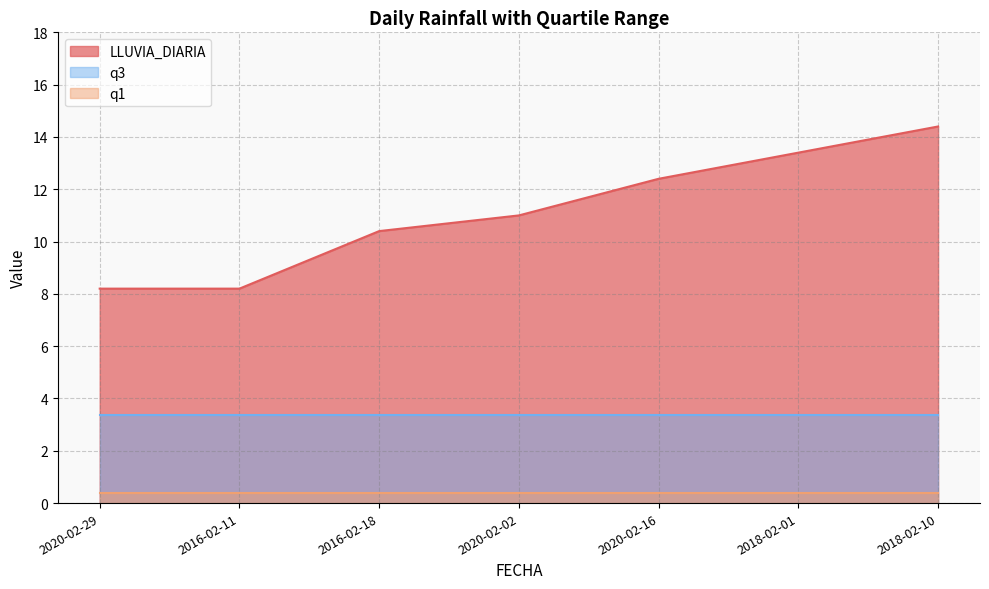

What is the approximate value of LLUVIA_DIARIA at 2018-02-01?

13.4